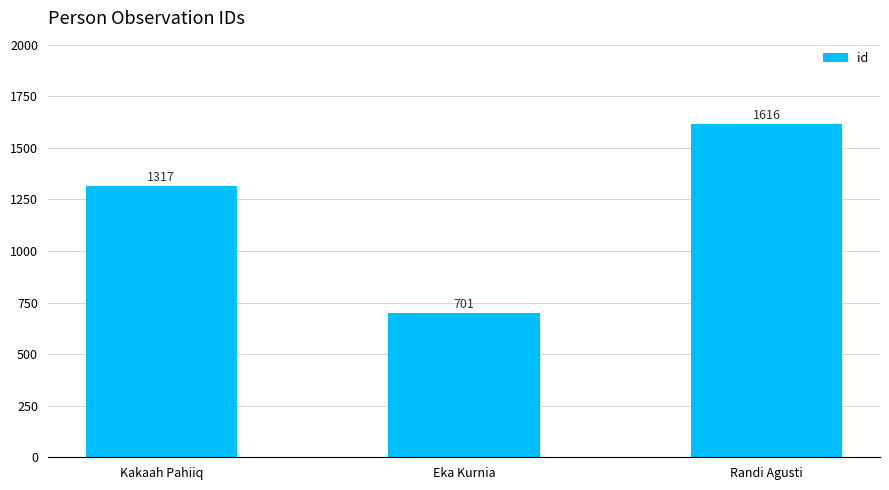

How many distinct data groups are displayed?

1